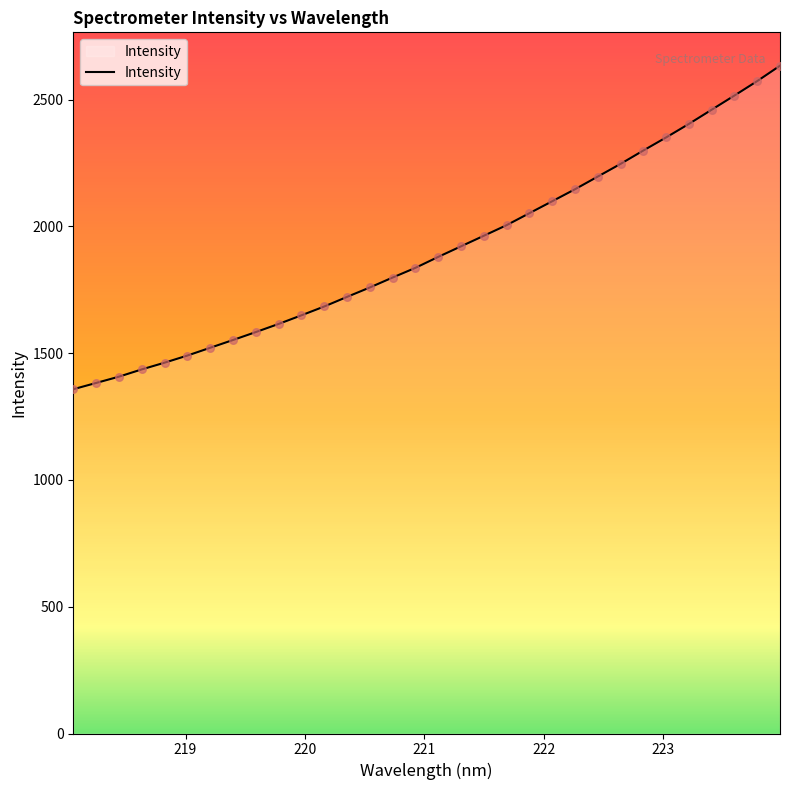

What is the greatest value displayed?

2633.2